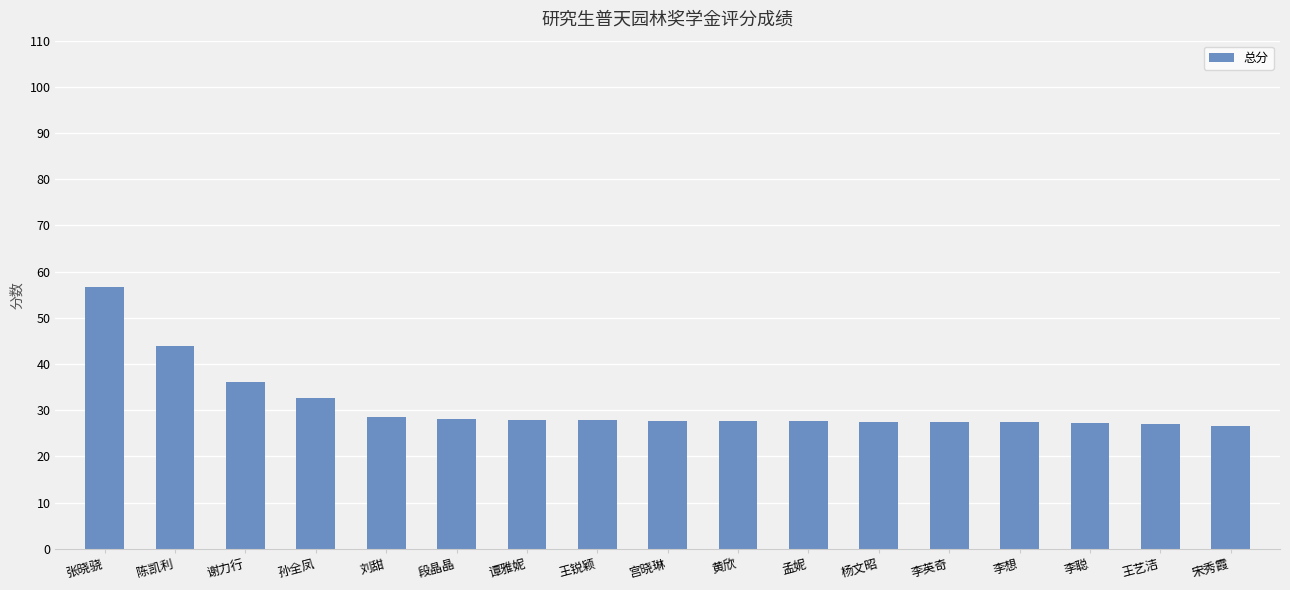

Count the number of categories in the chart.

17